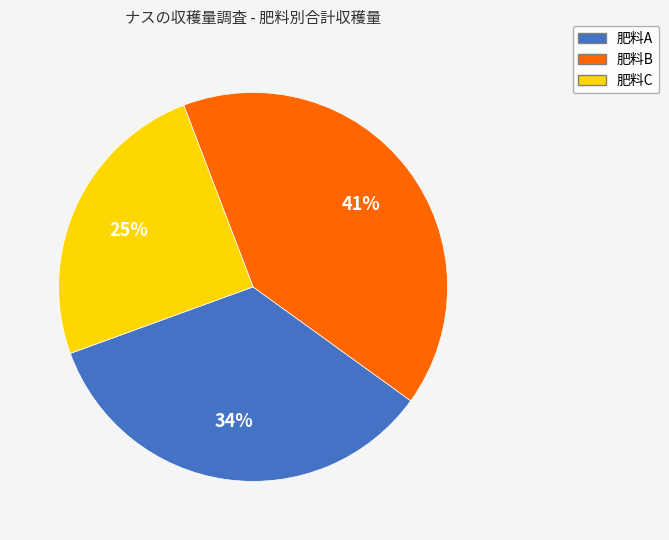

Does 肥料A account for over 50% of the chart?

No